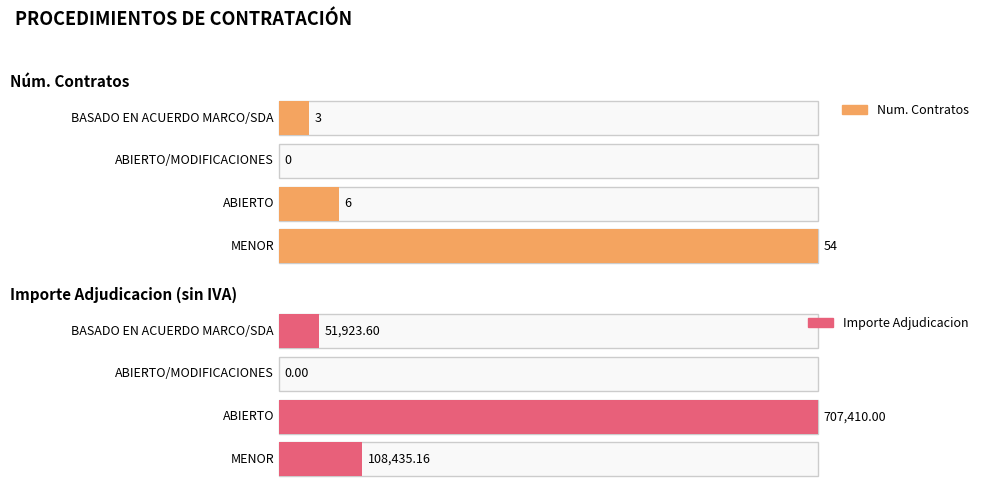

What are all the series names shown in the legend?

Num. Contratos, Importe Adjudicacion